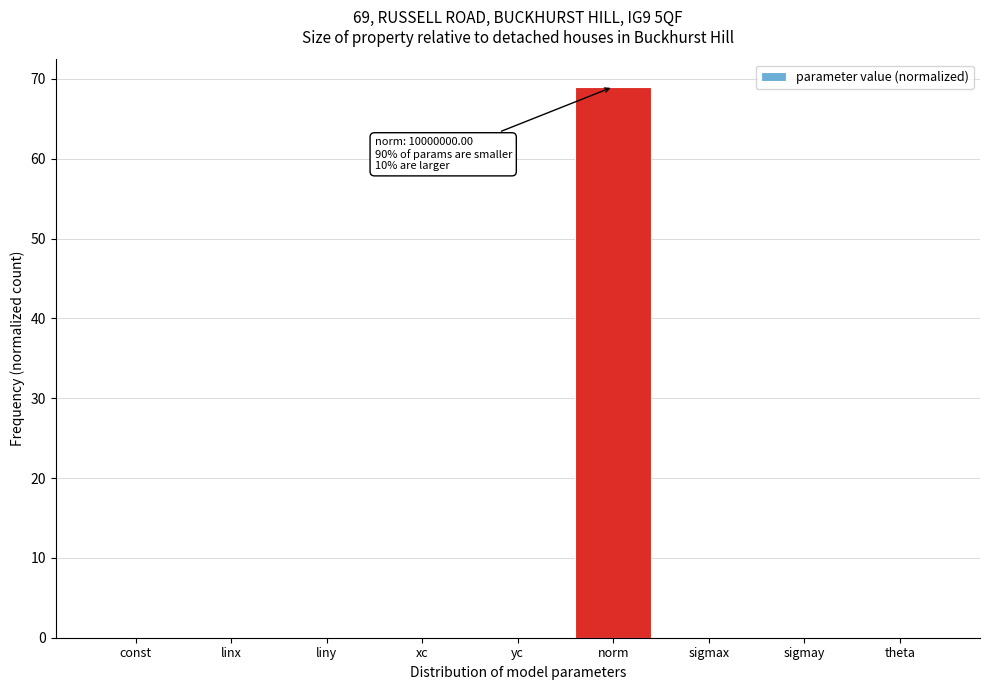

What is the maximum value shown in the chart?

69.0